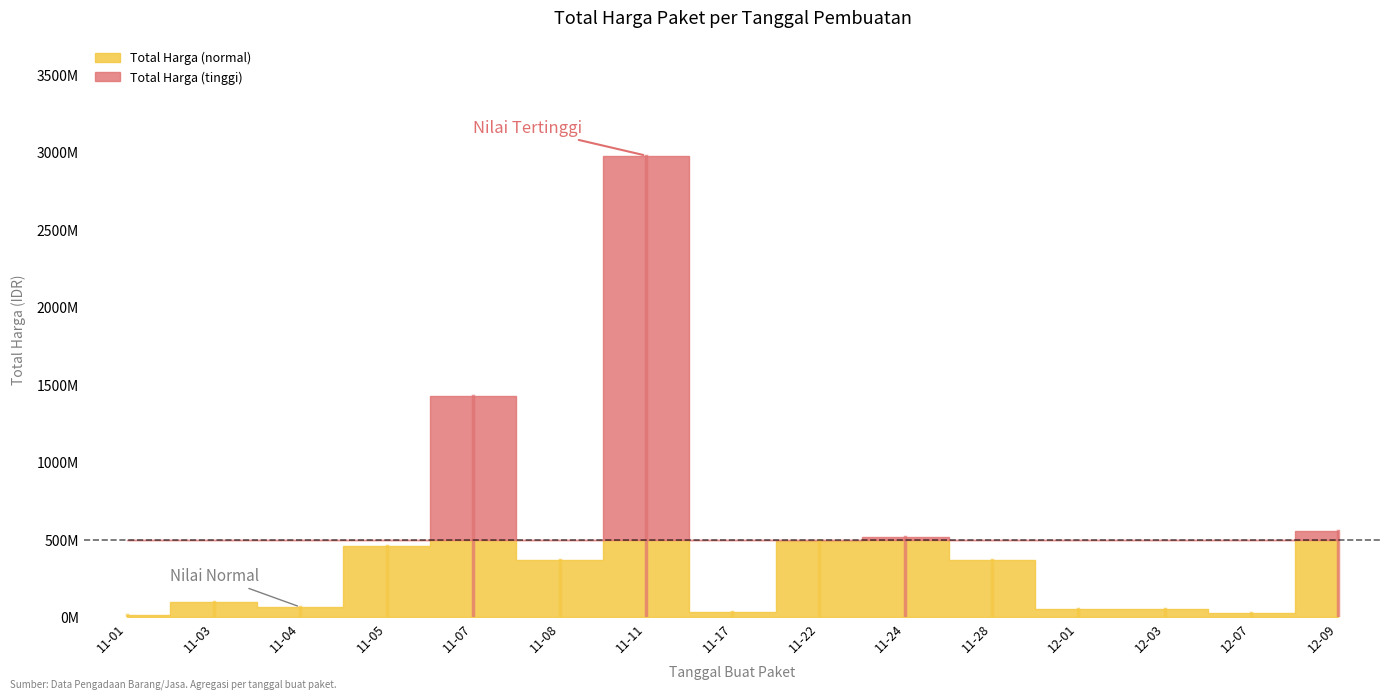

At which label does the data first exceed 369726000?

2021-11-05